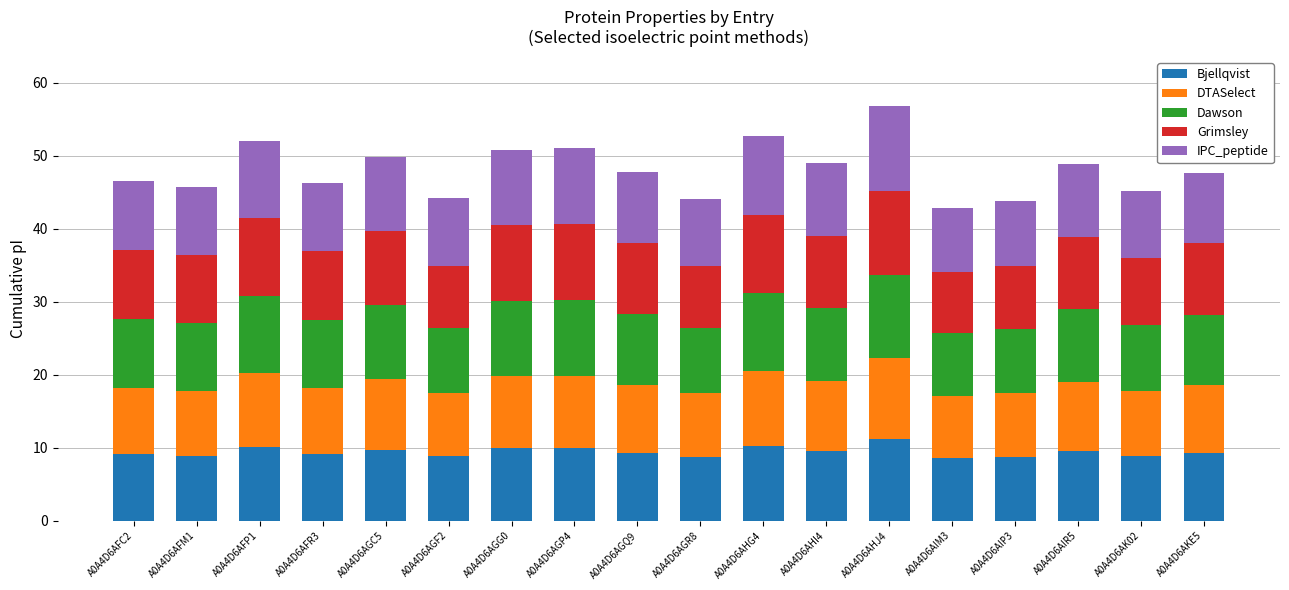

What is the difference between the maximum and minimum values in the Bjellqvist series?

2.5